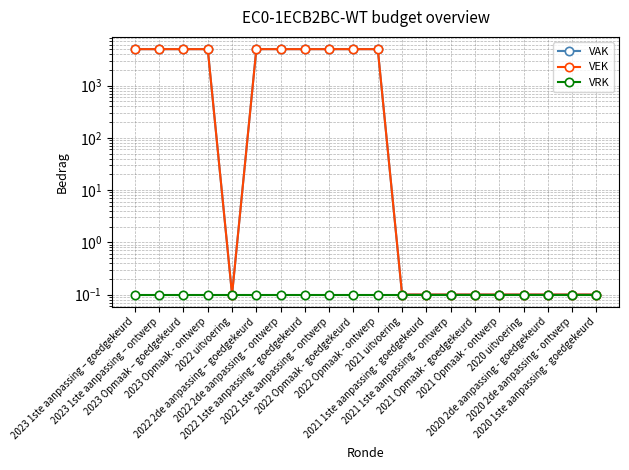

What is the total value across all series at 2023 1ste aanpassing – ontwerp?

9962.1